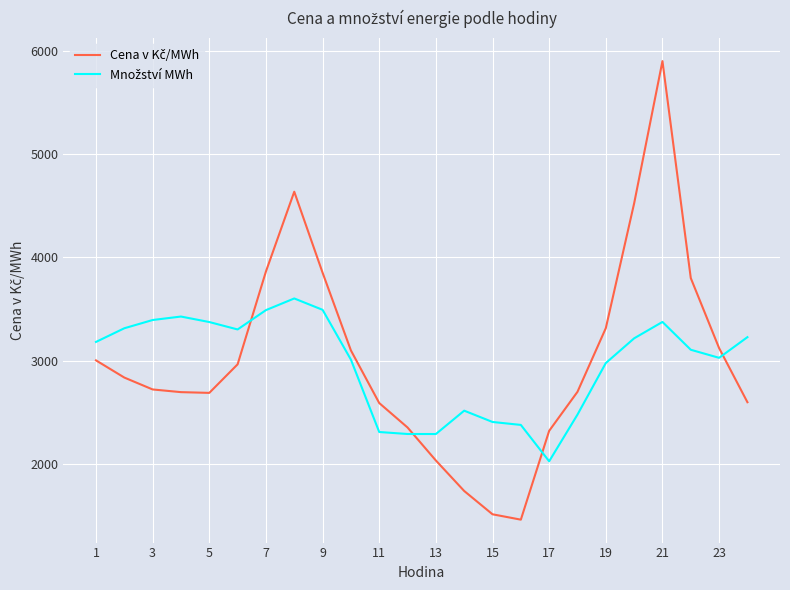

What is the minimum value shown in the chart?

1460.7